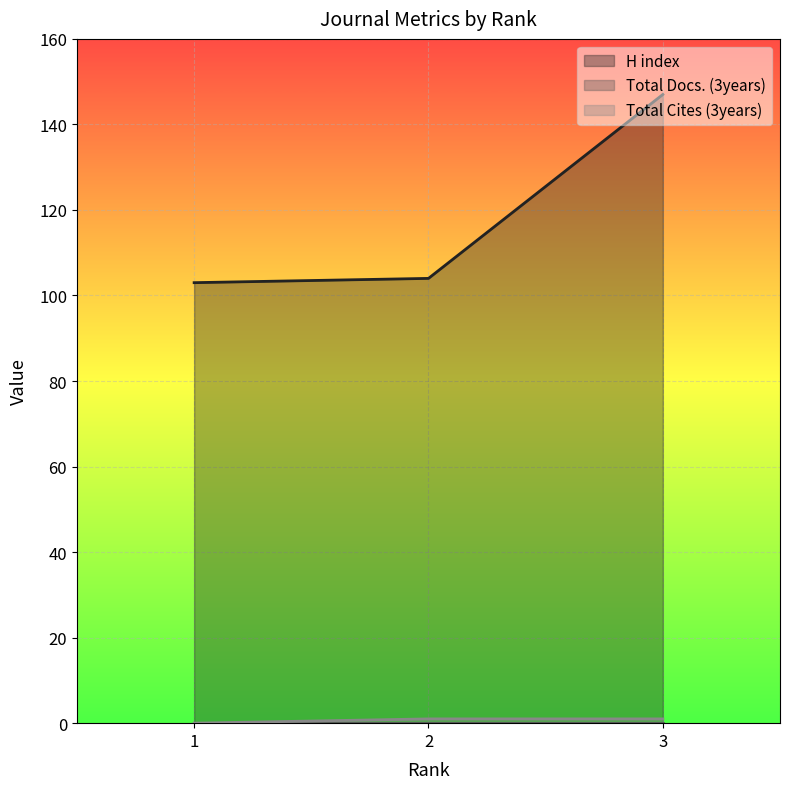

What is the spread (max minus min) of values at 3?

147